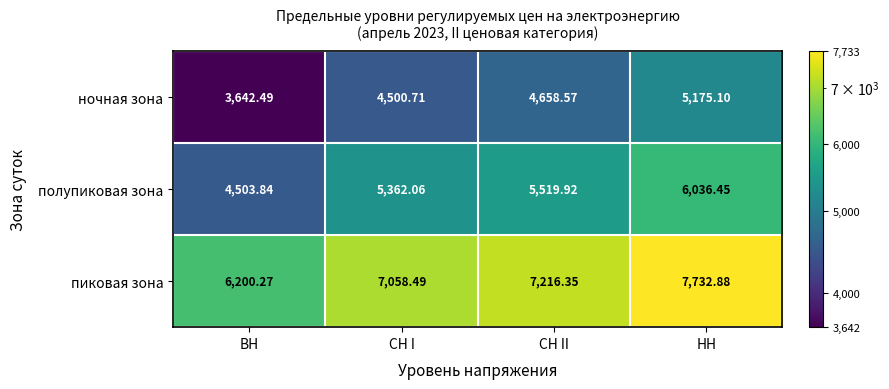

At which label is пиковая зона closest to 6966?

СН I